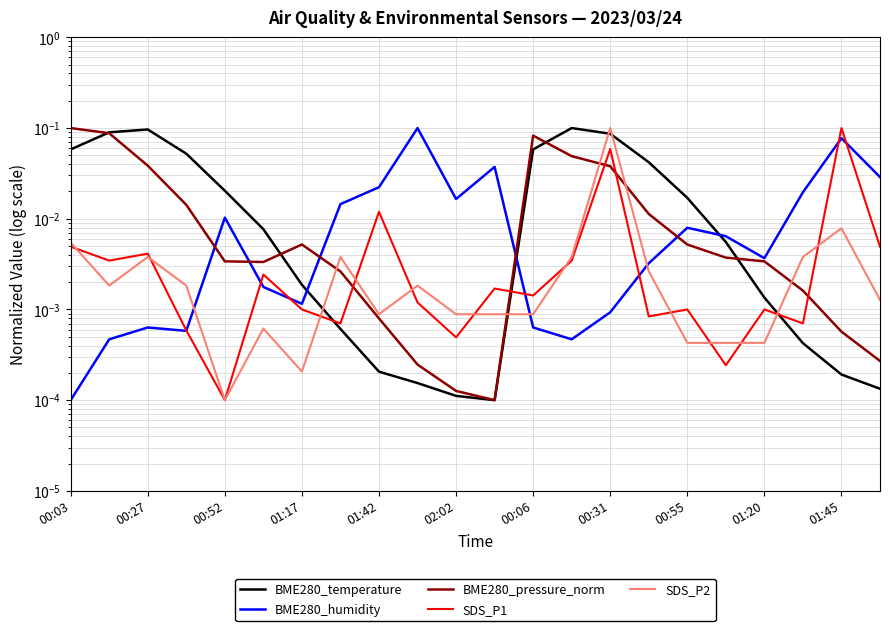

How many categories are shown in the chart?

22